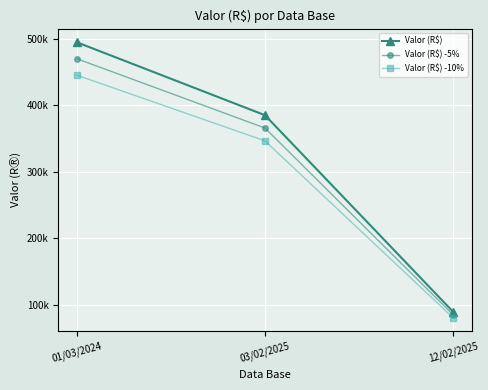

How many distinct data groups are displayed?

3